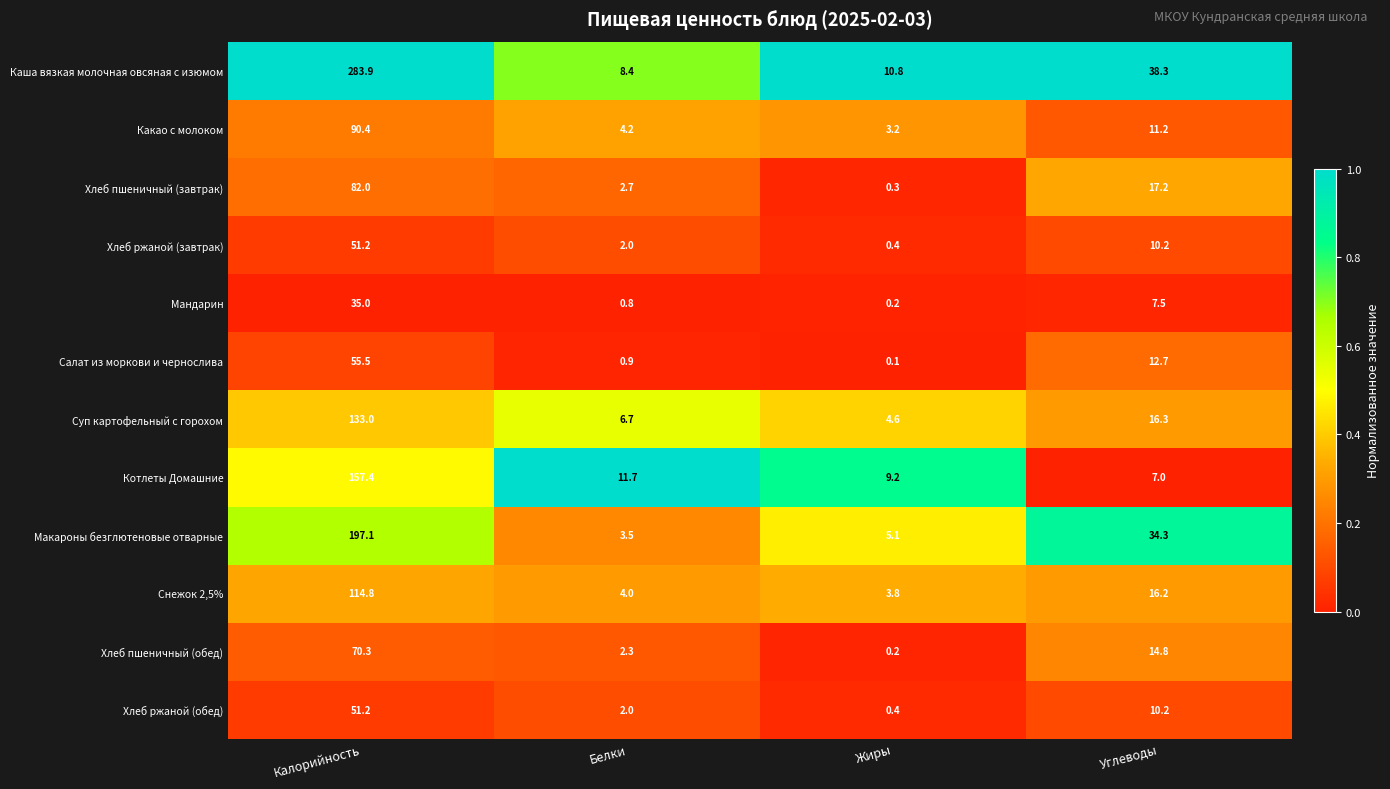

What is the sum of all Котлеты Домашние values?

185.3